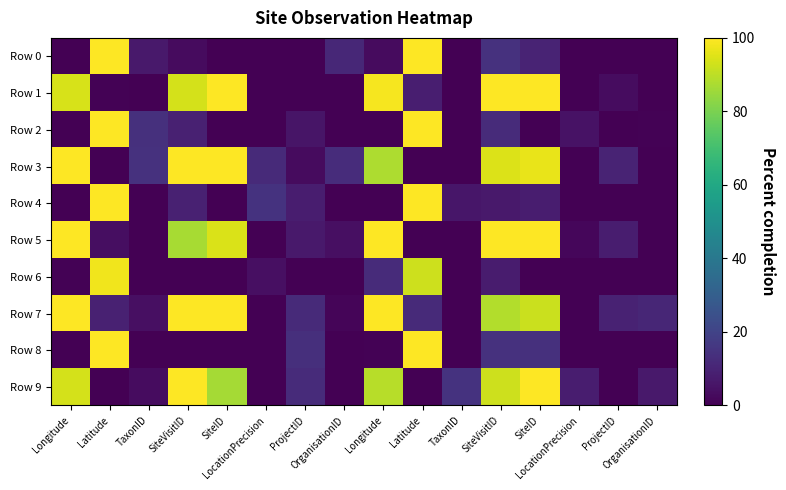

At which category is the sum across all series the highest?

SiteVisitID